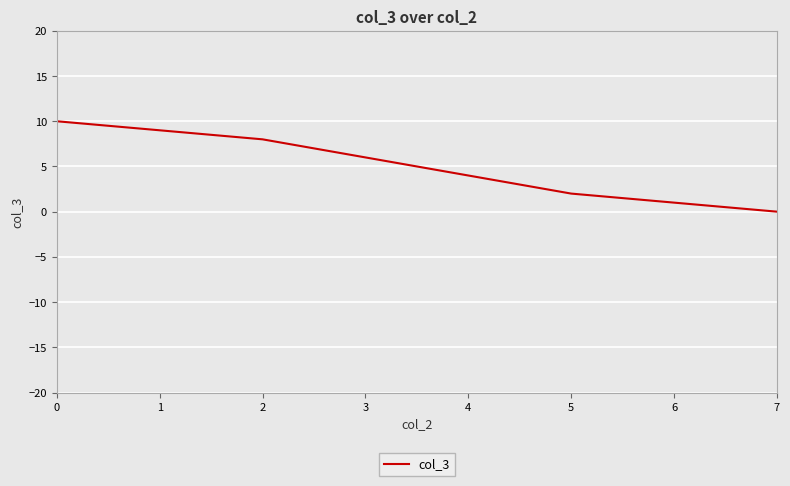

How many lines are shown in the chart?

1